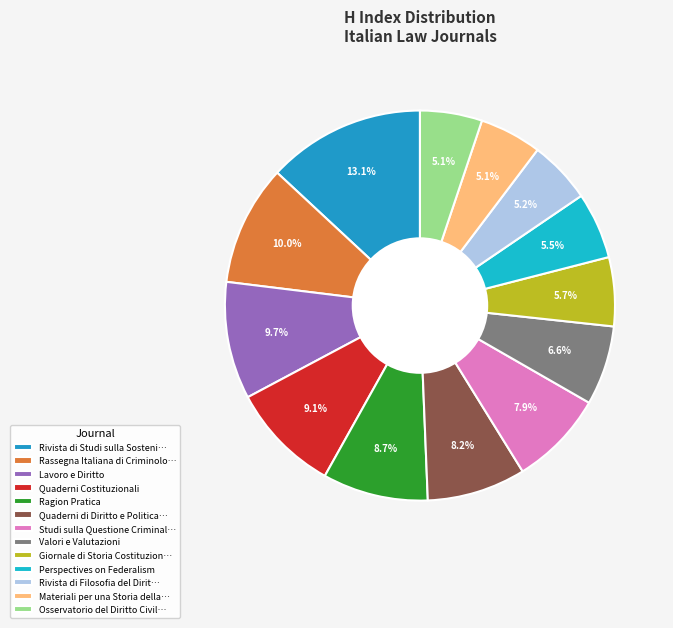

How many segments does this pie chart have?

13